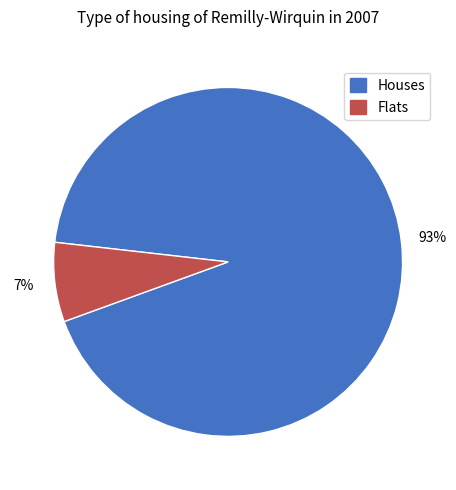

How many segments does this pie chart have?

2